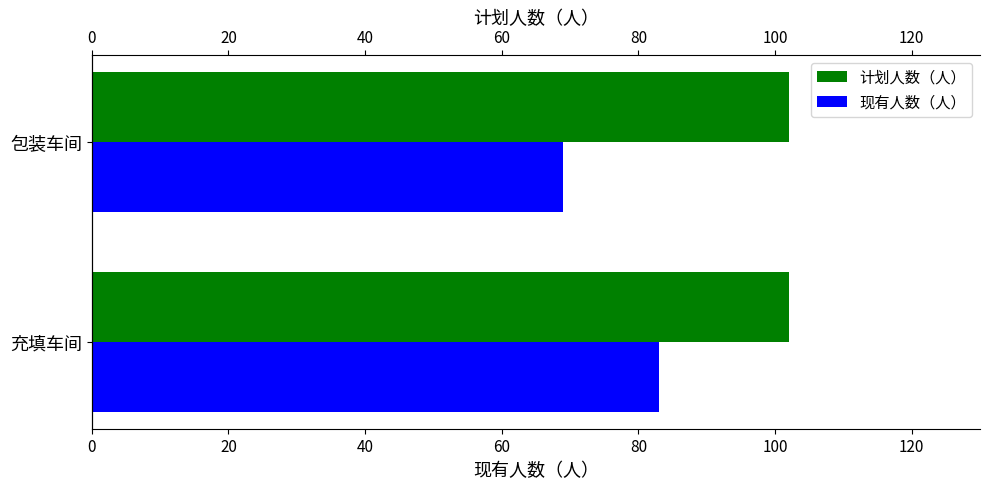

Which series has the largest range (max minus min)?

现有人数（人）